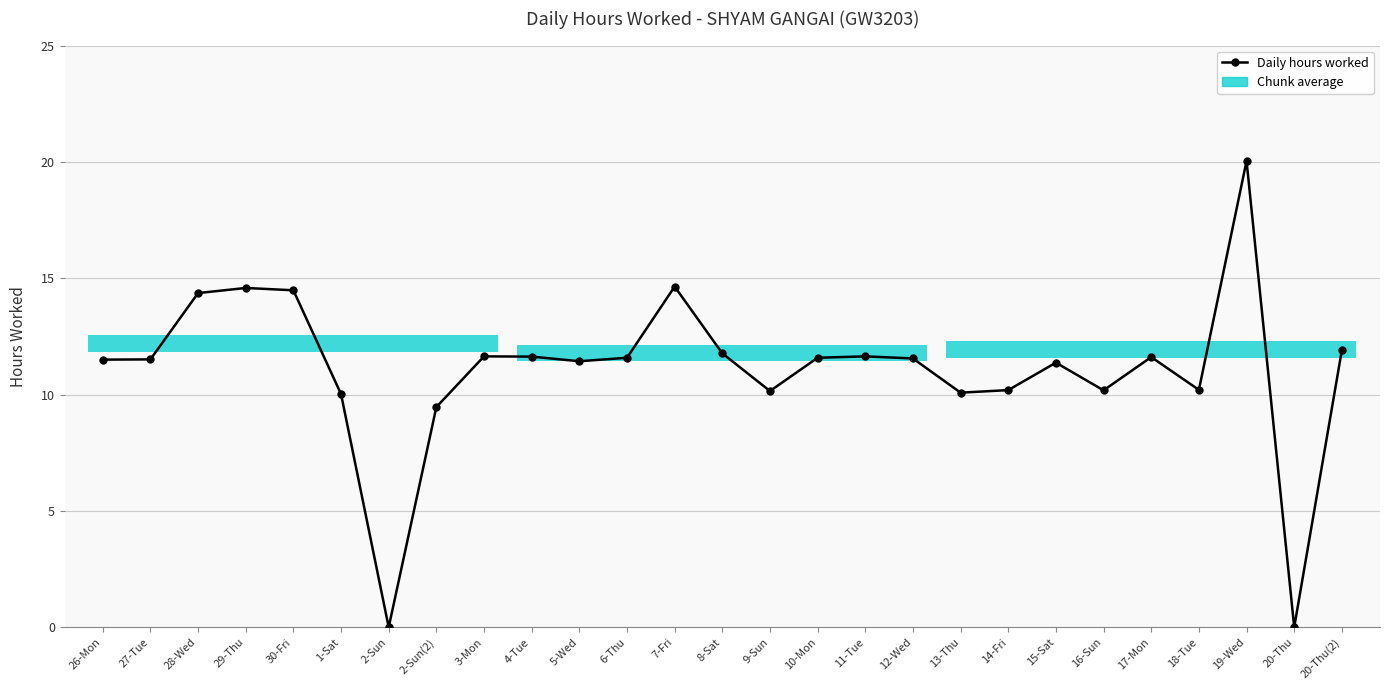

What is the difference between the second highest and minimum values?

14.6